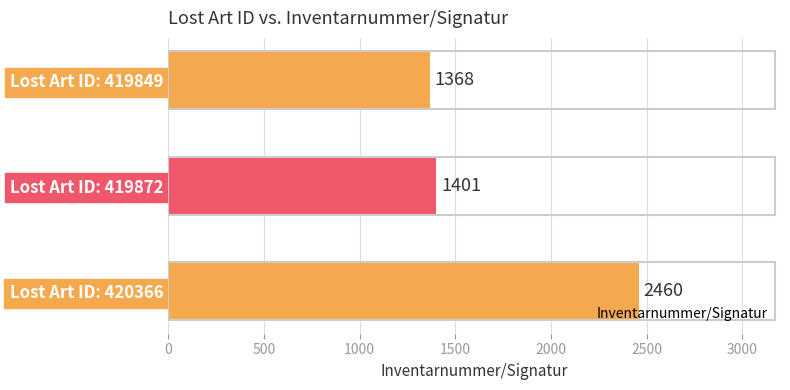

What is the maximum value shown in the chart?

2460